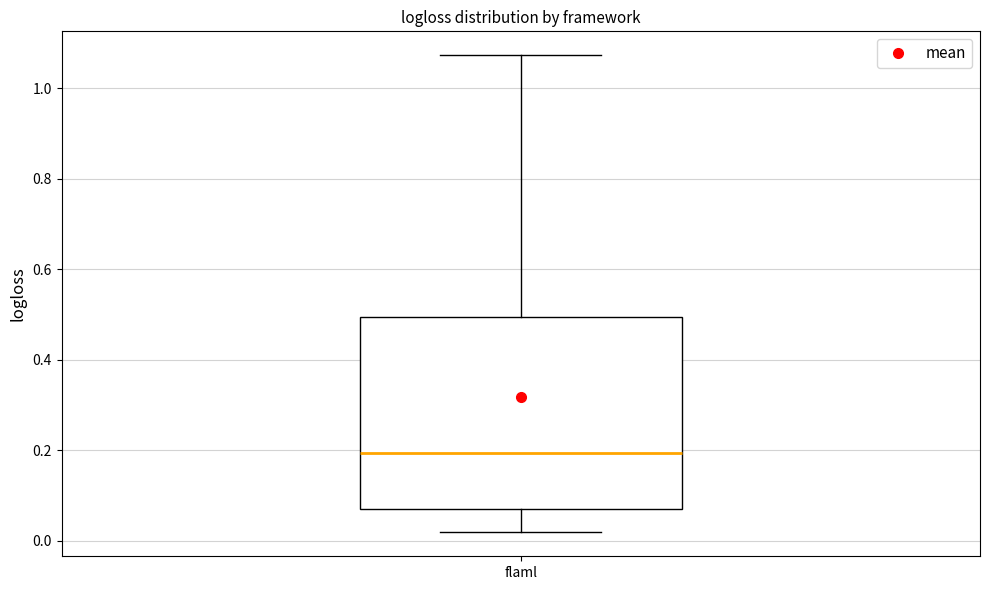

Transcribe this box plot: give where the median line is, the range the box spans, and where the two whiskers end, as read against the y-axis. The values are not printed on the chart, so give them approximately, as read against the axis.

median 0.20, box 0.08 to 0.50, whiskers 0.02 to 1.08